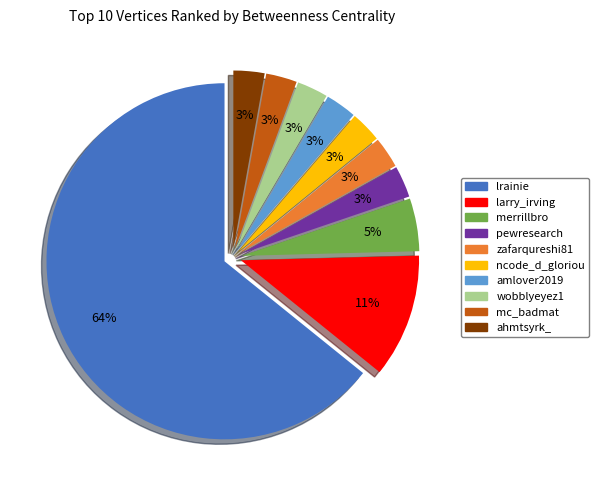

Is the sum of amlover2019 and zafarqureshi81 greater than half?

No